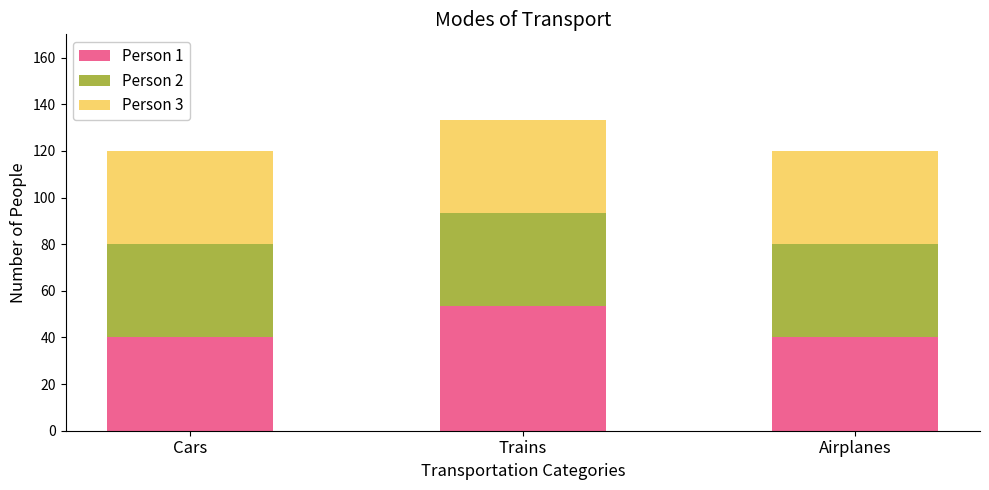

Reading left to right, list the values for the Person 1 series.

Cars=40.0	Trains=53.3	Airplanes=40.0